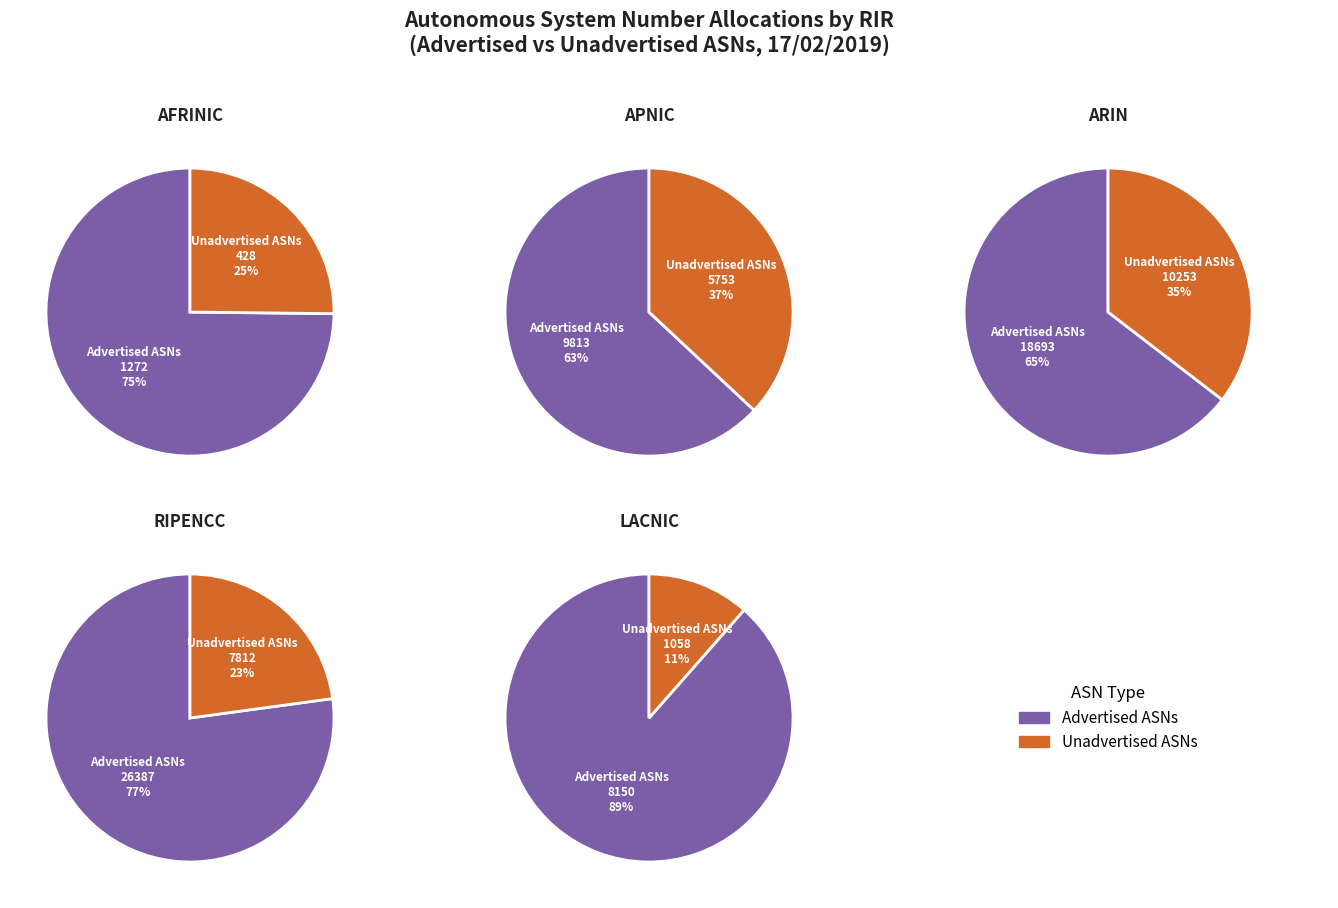

To the nearest percent, what portion does Advertised ASNs represent?

75%